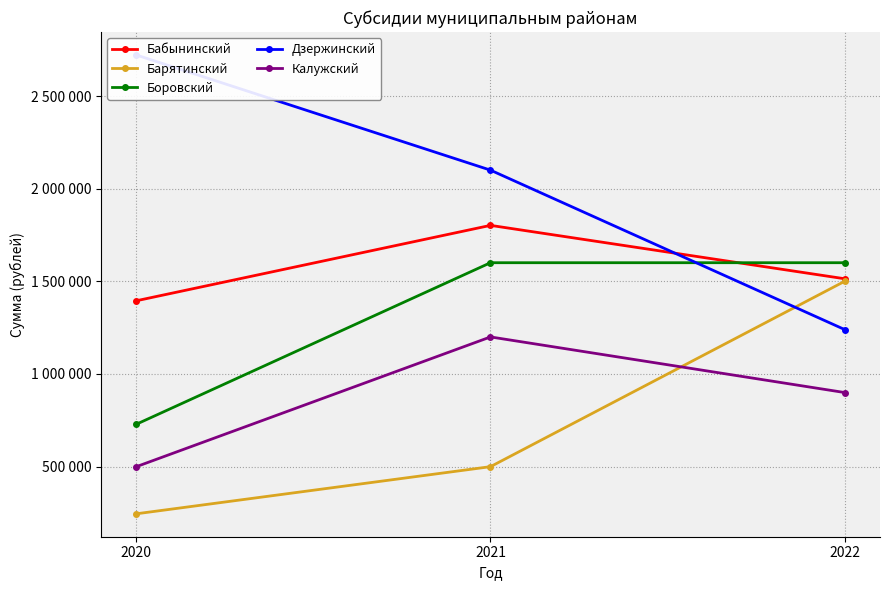

Reading right to left, what are all the values shown in this chart?

Бабынинский: 2022=1514000.0	2021=1802000.0	2020=1395248.1
Барятинский: 2022=1500000.0	2021=500000.0	2020=245700.0
Боровский: 2022=1600500.0	2021=1600500.0	2020=729000.0
Дзержинский: 2022=1240000.0	2021=2100000.0	2020=2721305.7
Калужский: 2022=900000.0	2021=1200000.0	2020=500000.0